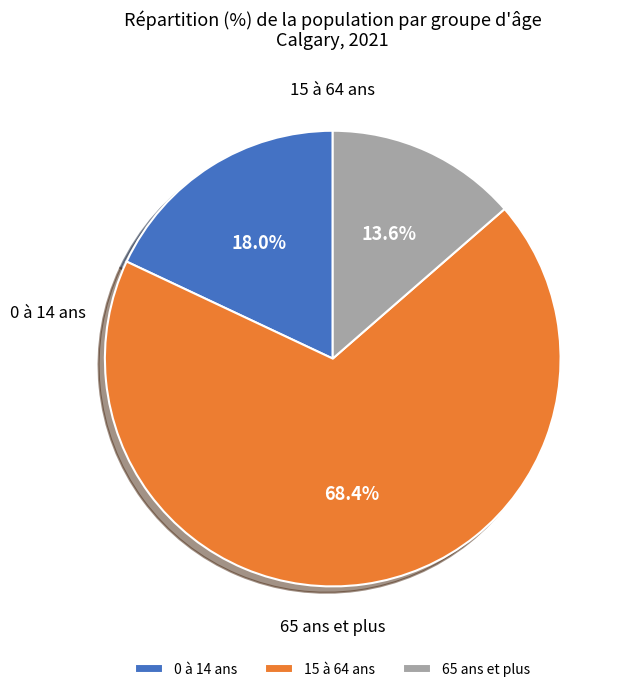

What is the smallest slice in the pie chart?

65 ans et plus